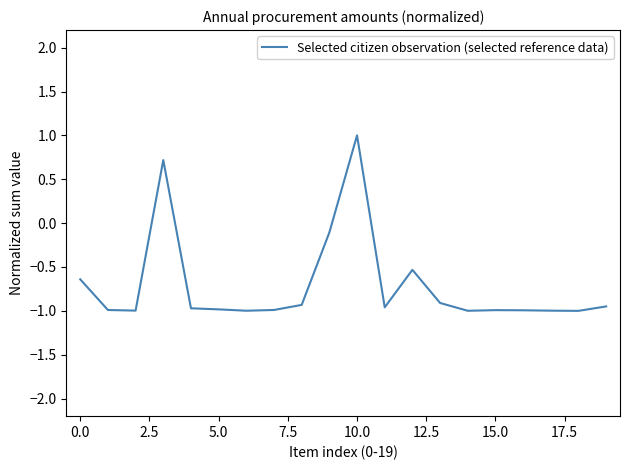

What is the maximum value shown in the chart?

1.0